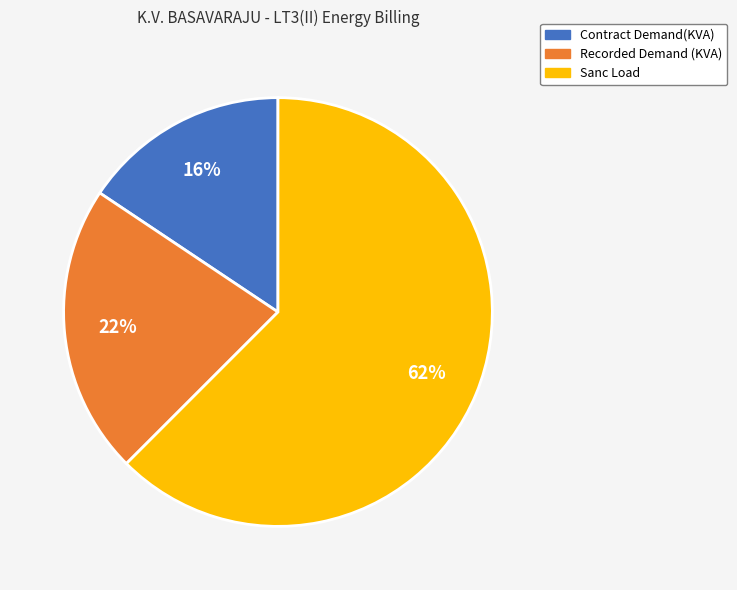

To the nearest percent, what is the average slice percentage?

33%